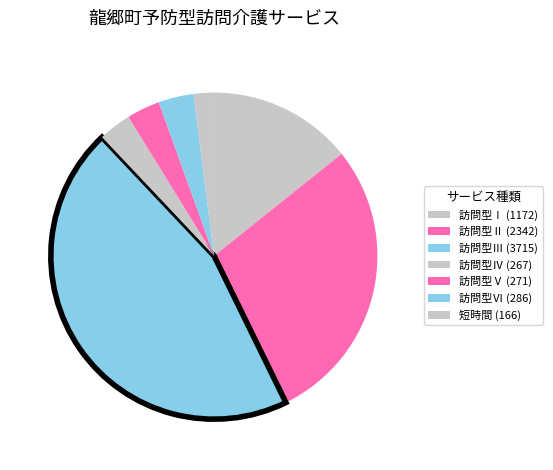

Is there a majority slice in this chart?

No